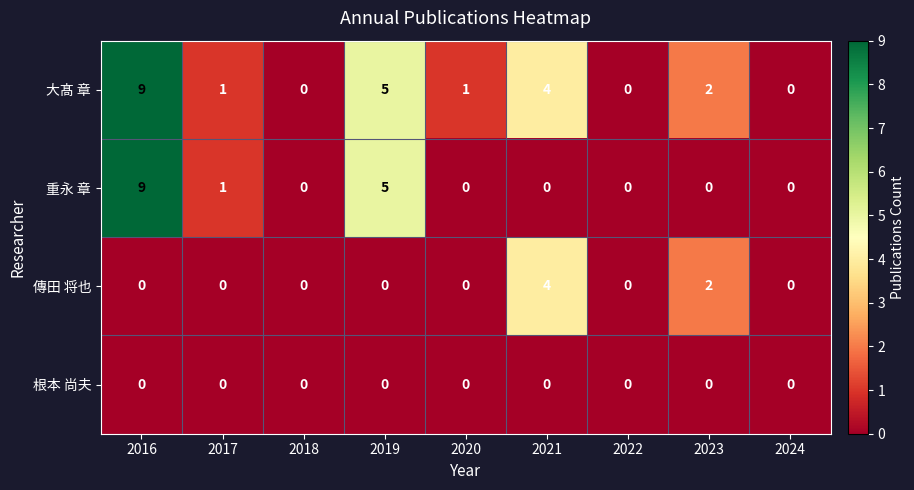

What is the difference between the maximum and second lowest values in the 大髙 章 series?

9